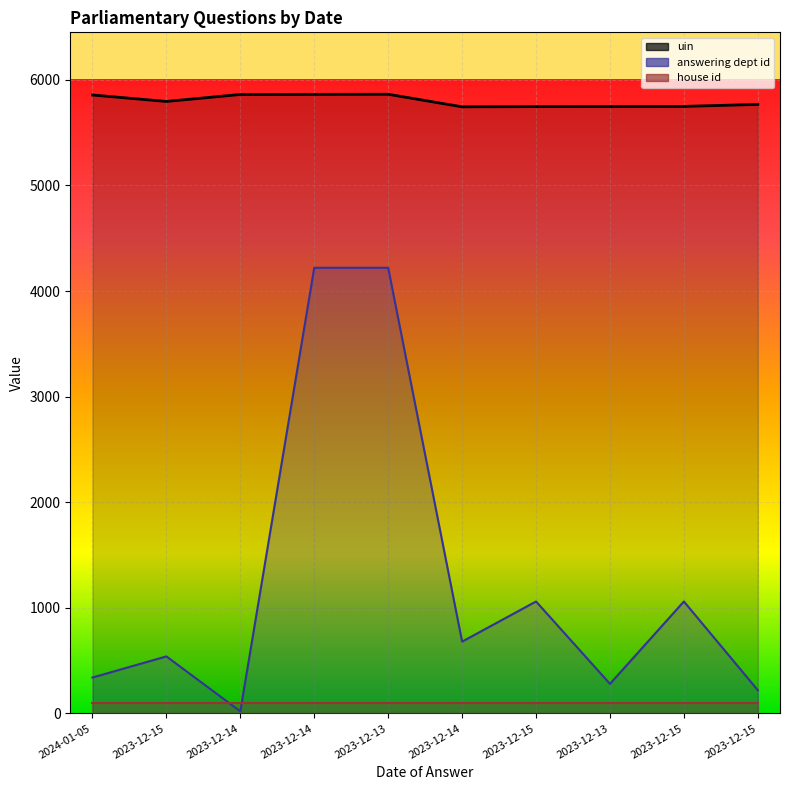

What is the difference between the second highest and minimum values in the answering dept id series?

4200